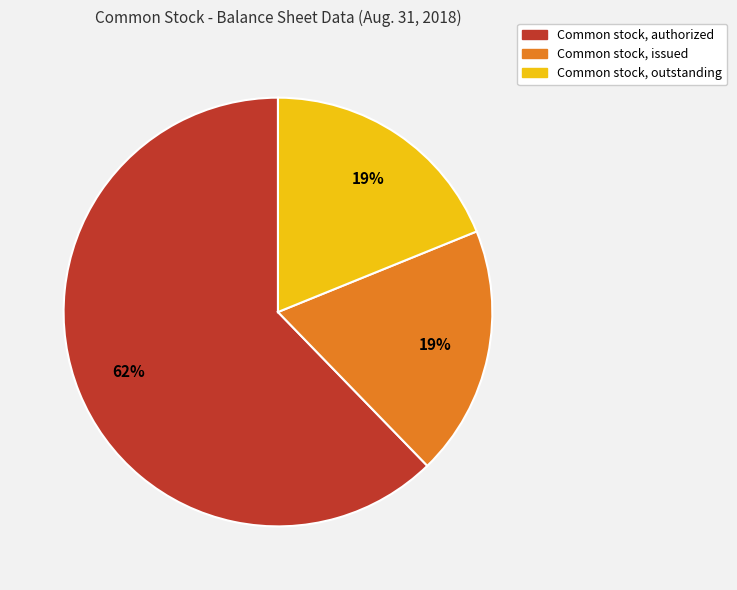

Which category accounts for the majority?

Common stock, authorized